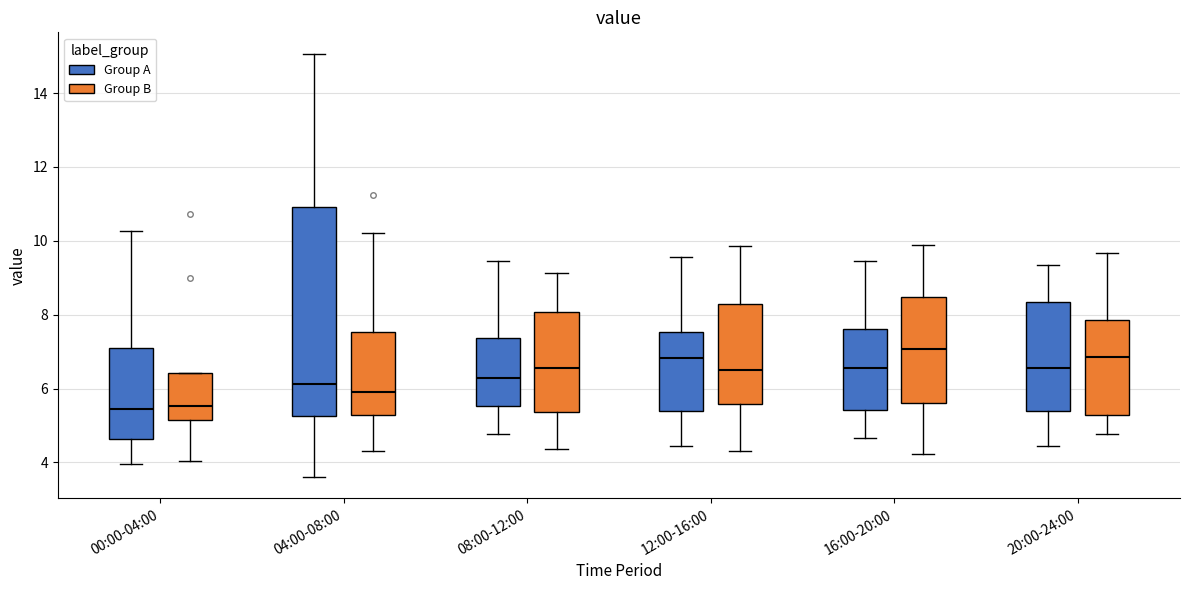

Reading left to right, read every box against the y-axis: the position of its median line, the range the box covers, and the ends of its whiskers. The values are not printed on the chart, so give them approximately, as read against the axis.

00:00-04:00 (Group A): median 5.4, box 4.6 to 7.0, whiskers 4.0 to 10.2
00:00-04:00 (Group B): median 5.6, box 5.2 to 6.4, whiskers 4.0 to 6.4
04:00-08:00 (Group A): median 6.2, box 5.2 to 11.0, whiskers 3.6 to 15.0
04:00-08:00 (Group B): median 5.8, box 5.2 to 7.6, whiskers 4.4 to 10.2
08:00-12:00 (Group A): median 6.2, box 5.6 to 7.4, whiskers 4.8 to 9.4
08:00-12:00 (Group B): median 6.6, box 5.4 to 8.0, whiskers 4.4 to 9.2
12:00-16:00 (Group A): median 6.8, box 5.4 to 7.6, whiskers 4.4 to 9.6
12:00-16:00 (Group B): median 6.6, box 5.6 to 8.2, whiskers 4.4 to 9.8
16:00-20:00 (Group A): median 6.6, box 5.4 to 7.6, whiskers 4.6 to 9.4
16:00-20:00 (Group B): median 7.0, box 5.6 to 8.4, whiskers 4.2 to 9.8
20:00-24:00 (Group A): median 6.6, box 5.4 to 8.4, whiskers 4.4 to 9.4
20:00-24:00 (Group B): median 6.8, box 5.2 to 7.8, whiskers 4.8 to 9.6